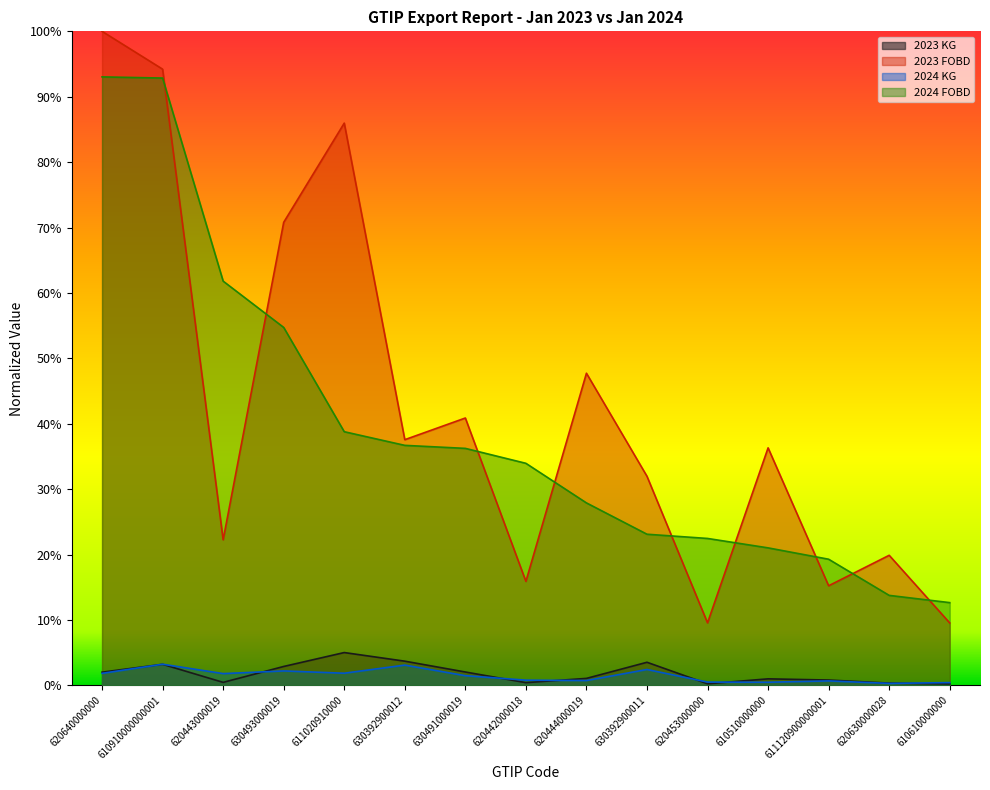

The 2023 FOBD series shows 0.2 at 630392900012. True or false?

False